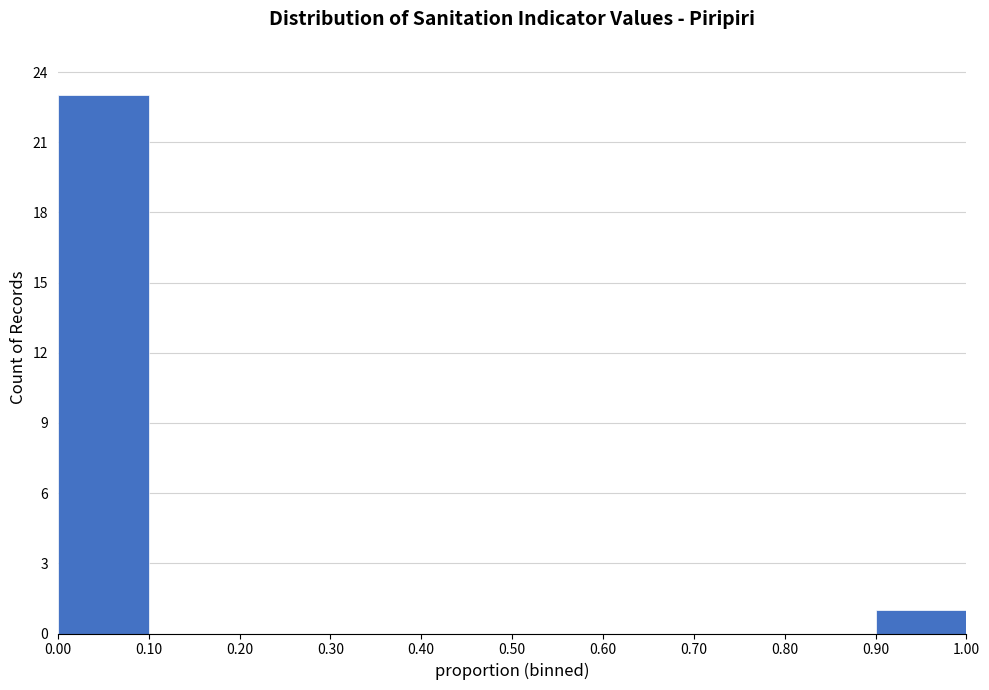

What is the height of the bar covering 0.00 to 0.10 on the x-axis? The values are not printed on the chart, so give them approximately, as read against the axis.

23